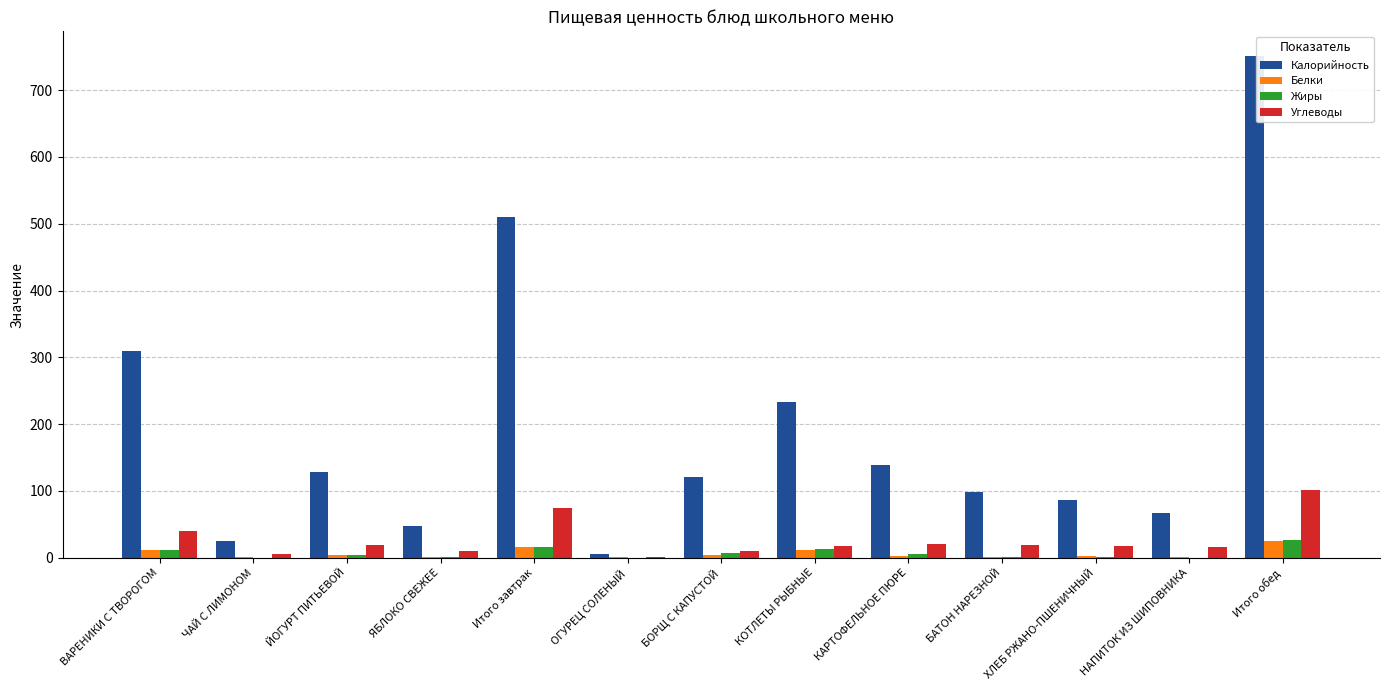

What is the maximum value shown in the chart?

750.5